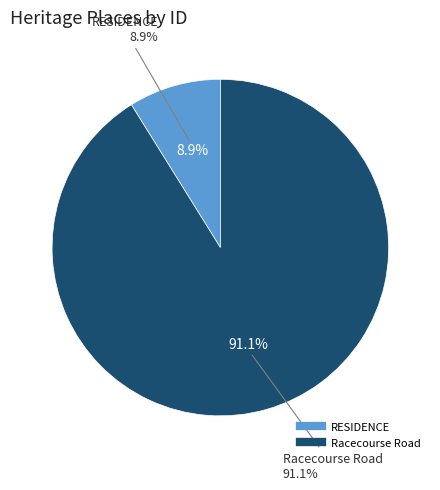

Is RESIDENCE the majority of the pie?

No